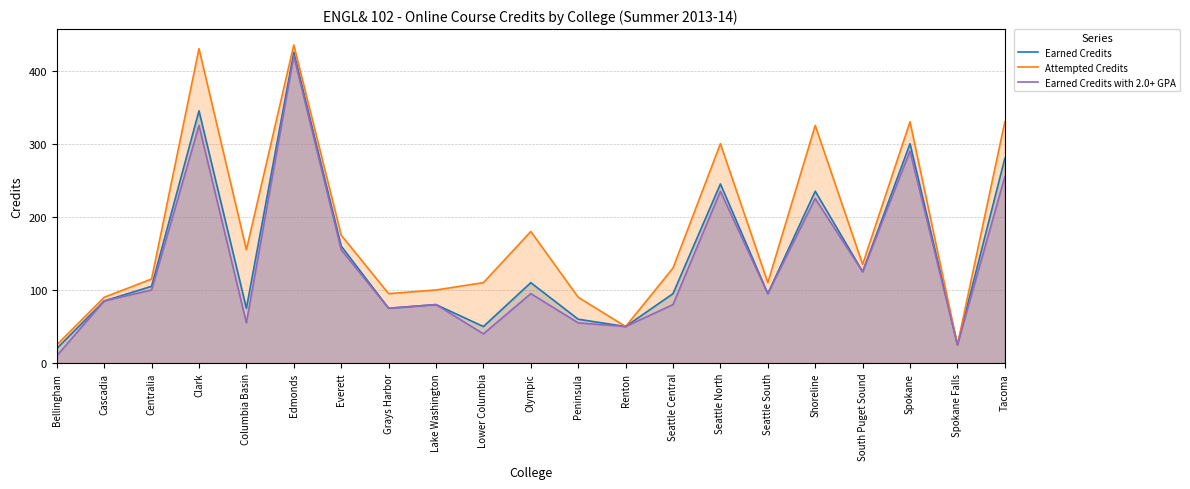

What is the approximate value of Attempted Credits at South Puget Sound?

135